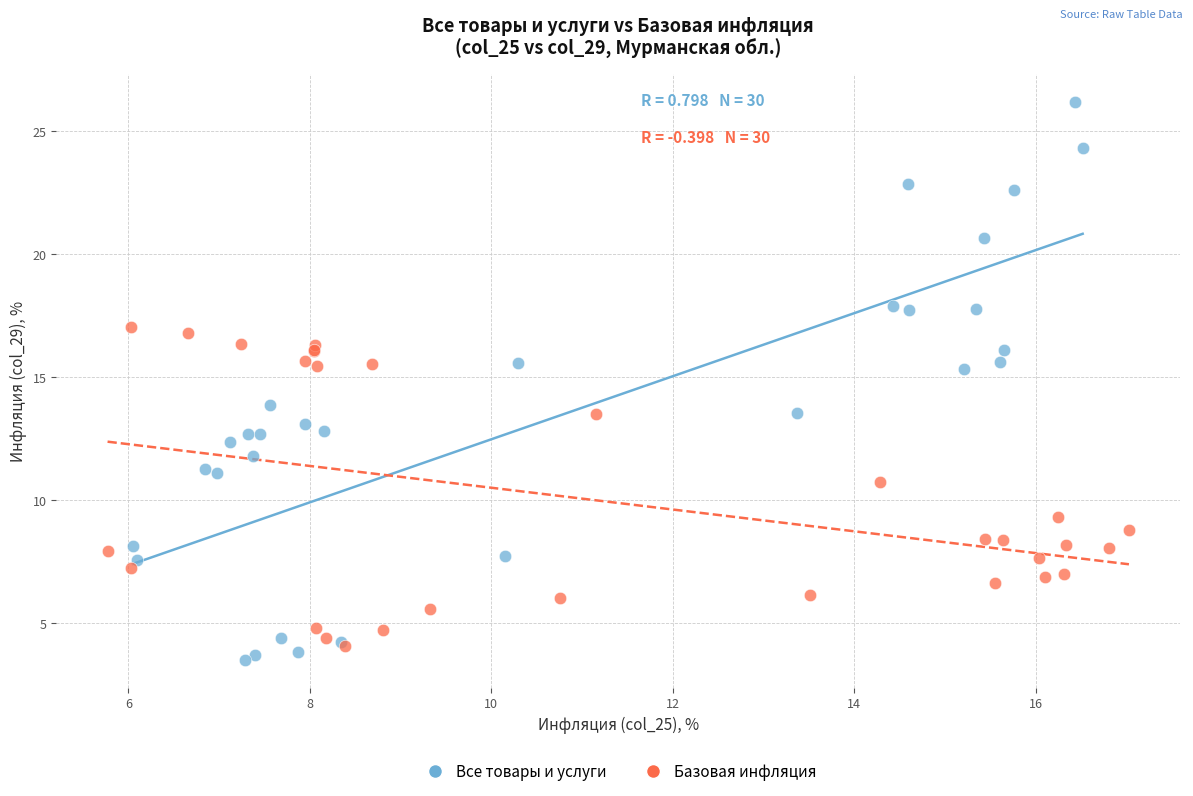

Which series has the largest Y range (max minus min)?

Все товары и услуги